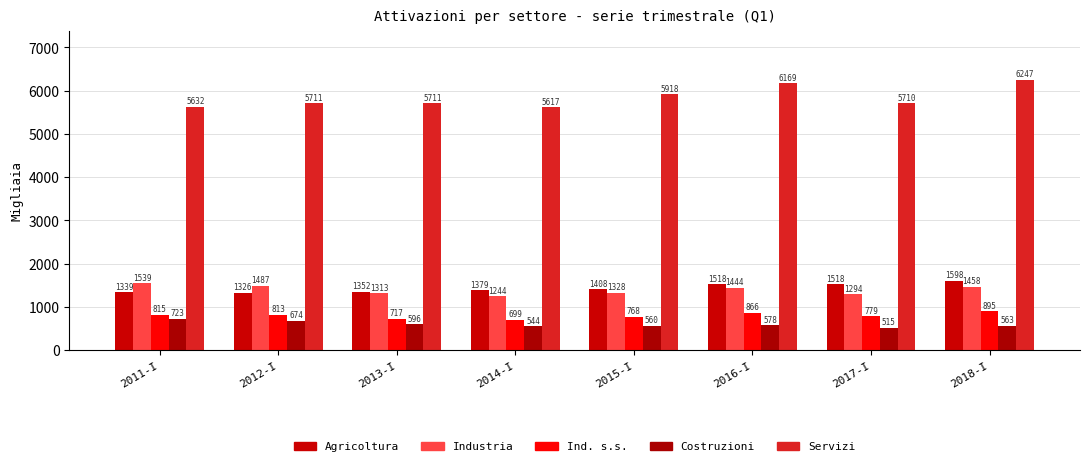

What is the maximum value for Industria?

1538.7